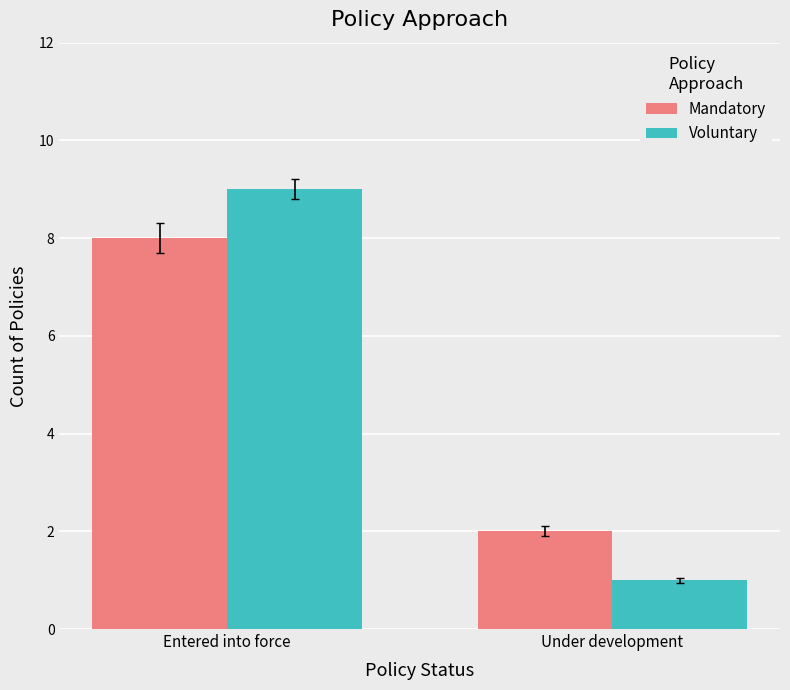

What is the label of the 1st bar from the left?

Entered into force